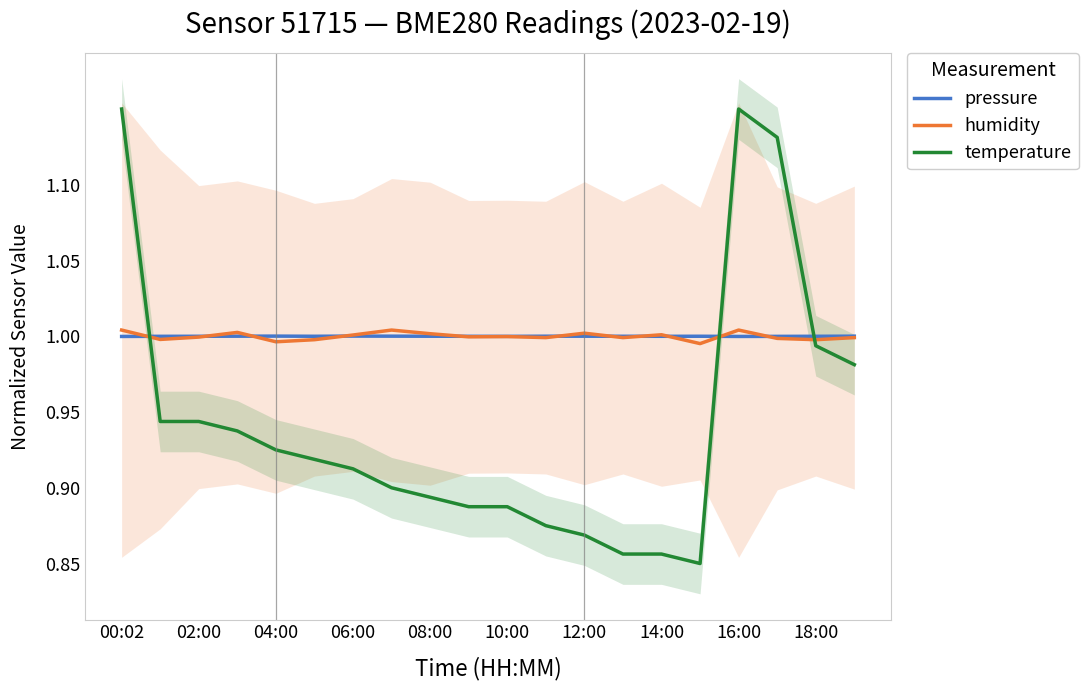

Which series changed the most between 00:02 and 13?

temperature